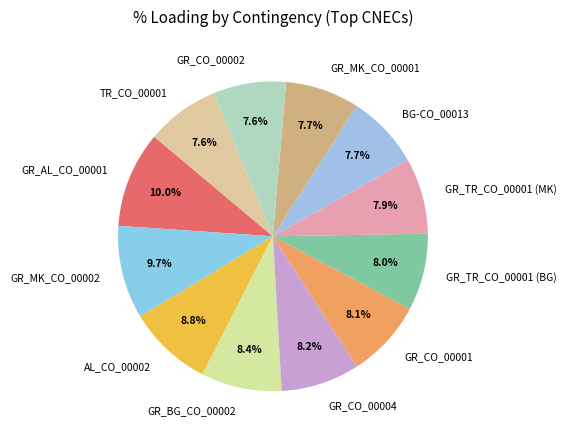

Is GR_MK_CO_00001 the majority of the pie?

No